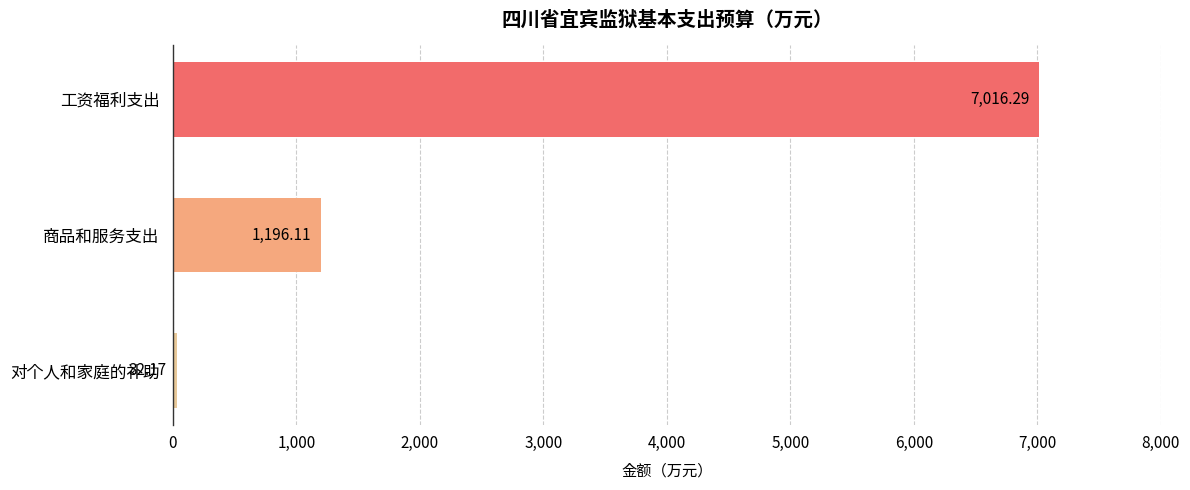

Rank the categories by value from lowest to highest.

对个人和家庭的补助, 商品和服务支出, 工资福利支出